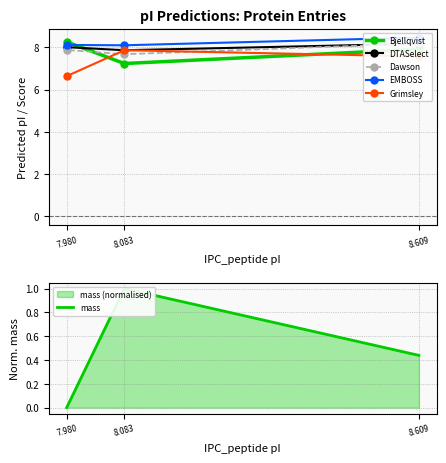

Where is mass nearest to the value 0?

7.980